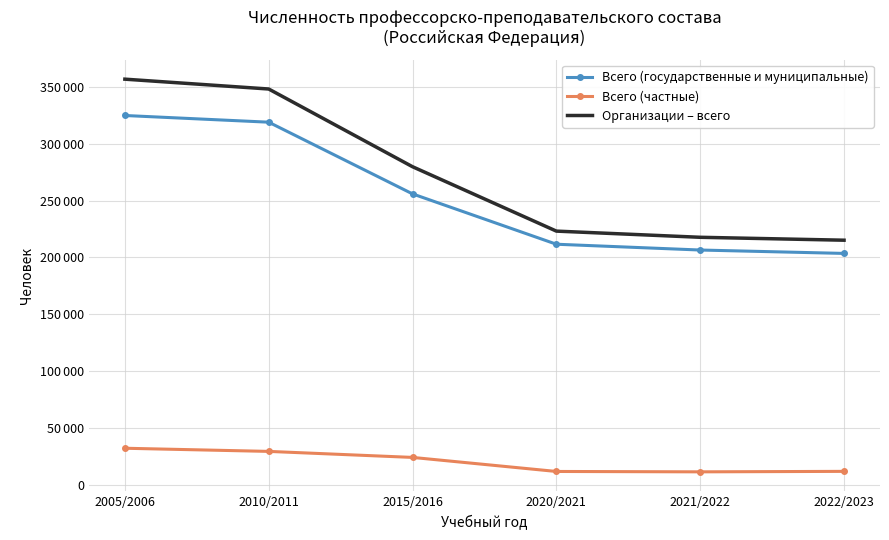

Reading left to right, what are all the values shown in this chart?

Всего (государственные и муниципальные): 324846	318957	255848	211543	206440	203454
Всего (частные): 31981	29203	23910	11545	11213	11631
Организации – всего: 356827	348160	279758	223088	217653	215085